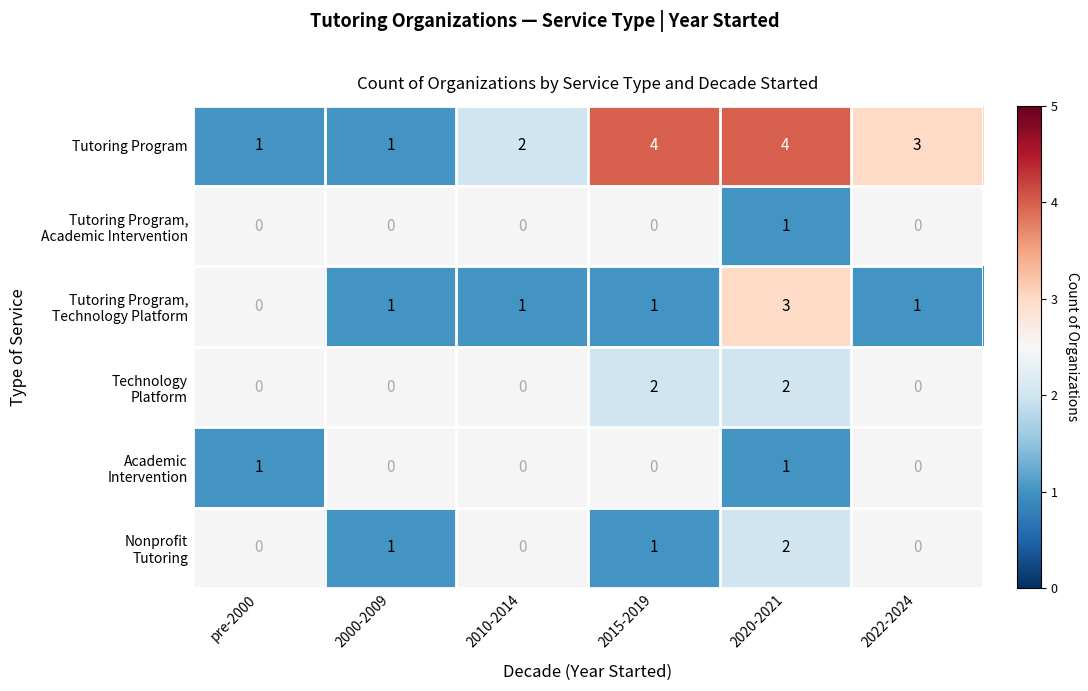

At which category does the chart reach its minimum across all series?

pre-2000